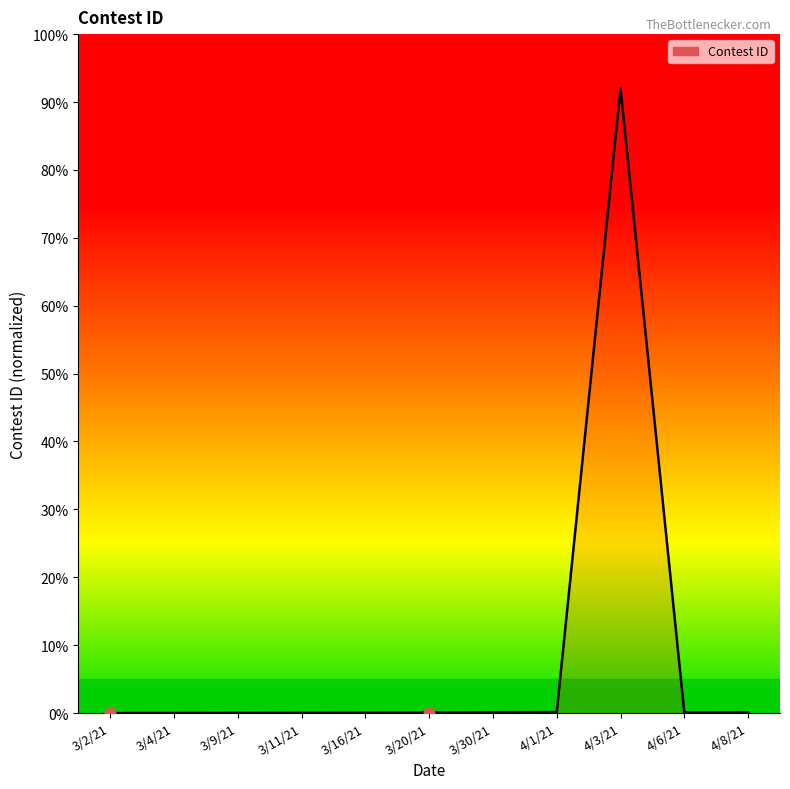

Between 3/4/21 and 3/2/21, which is larger?

3/4/21